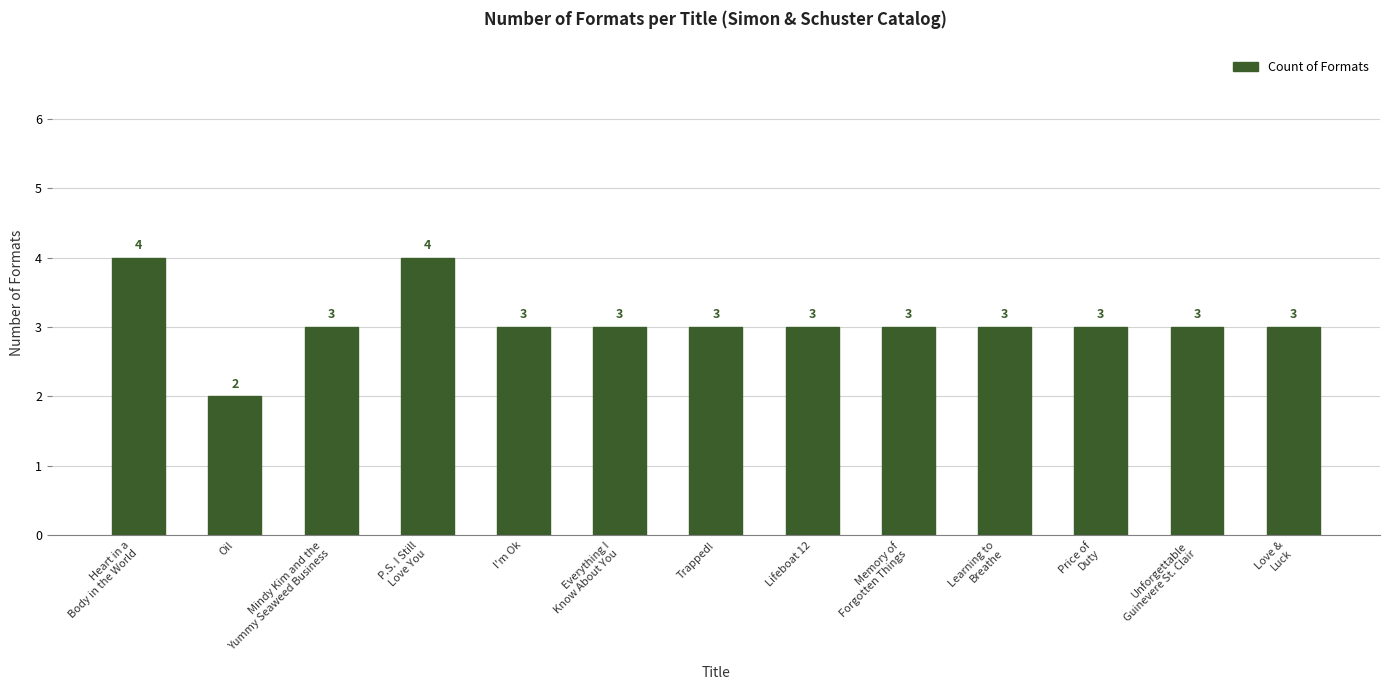

Reading left to right, list all the values displayed in this chart.

Heart in a
Body in the World=4	Oil=2	Mindy Kim and the
Yummy Seaweed Business=3	P.S. I Still
Love You=4	I'm Ok=3	Everything I
Know About You=3	Trapped!=3	Lifeboat 12=3	Memory of
Forgotten Things=3	Learning to
Breathe=3	Price of
Duty=3	Unforgettable
Guinevere St. Clair=3	Love &
Luck=3